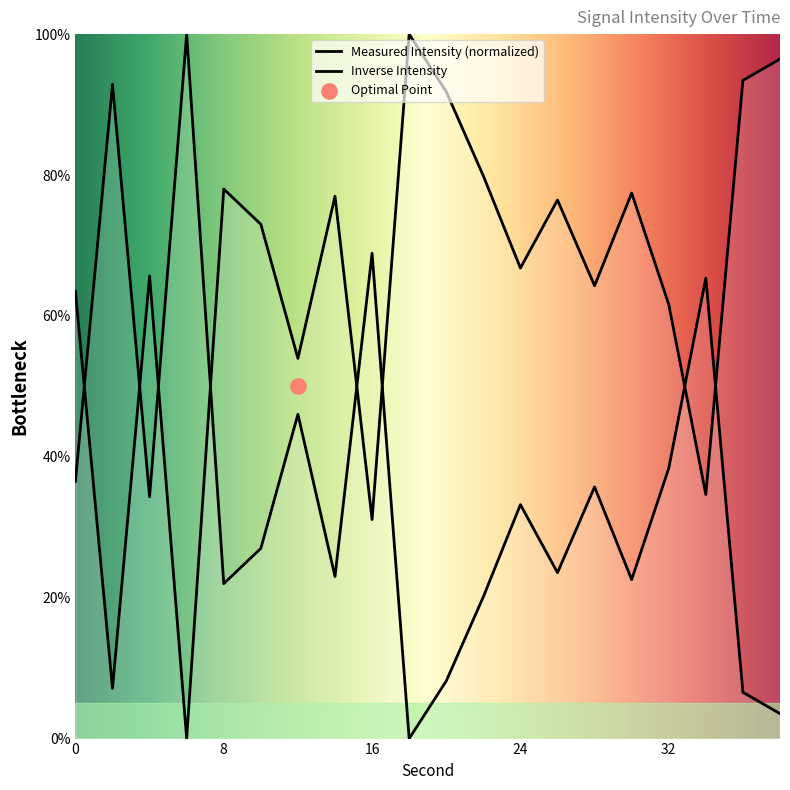

What is the ratio of the value at 36 to the value at 16?

0.1